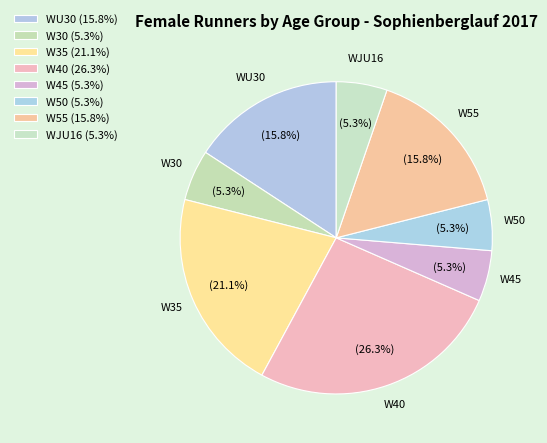

Rank the categories by value from highest to lowest.

W40, W35, WU30, W55, W30, W45, W50, WJU16